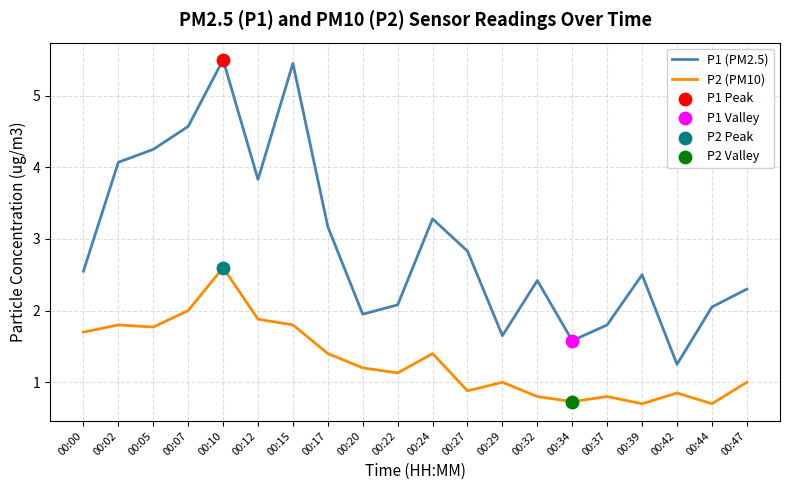

Which series has the largest range (max minus min)?

P1 (PM2.5)